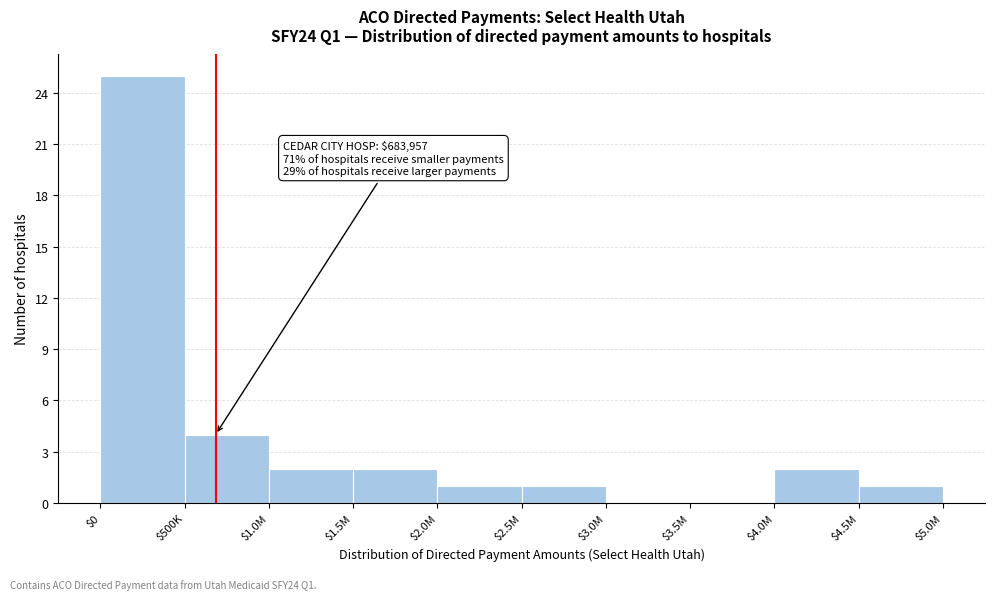

What is the sum of all values?

38